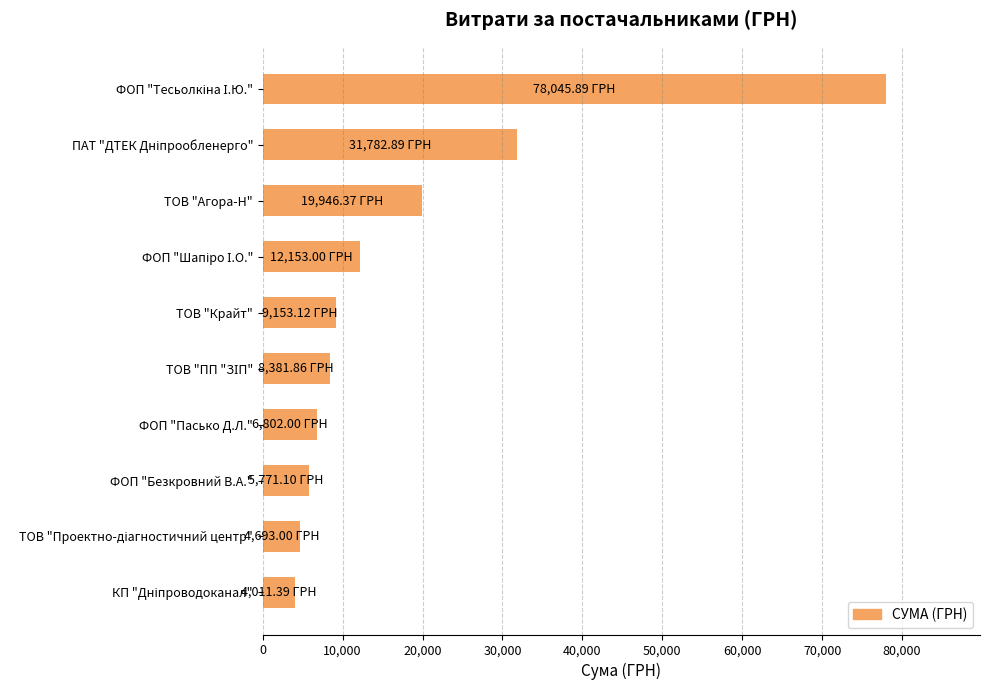

What is the sum of all values?

180740.6